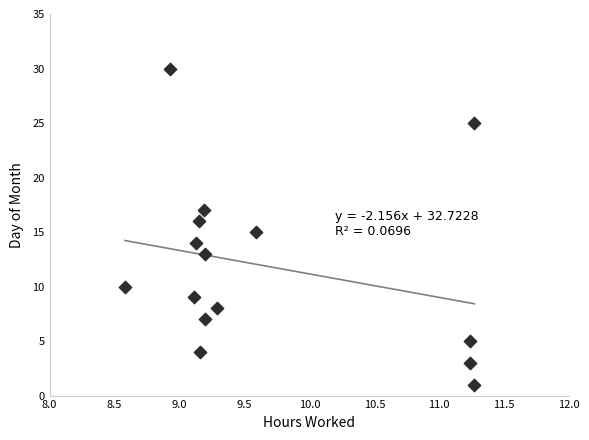

What is the range of Y values (max minus min)?

29